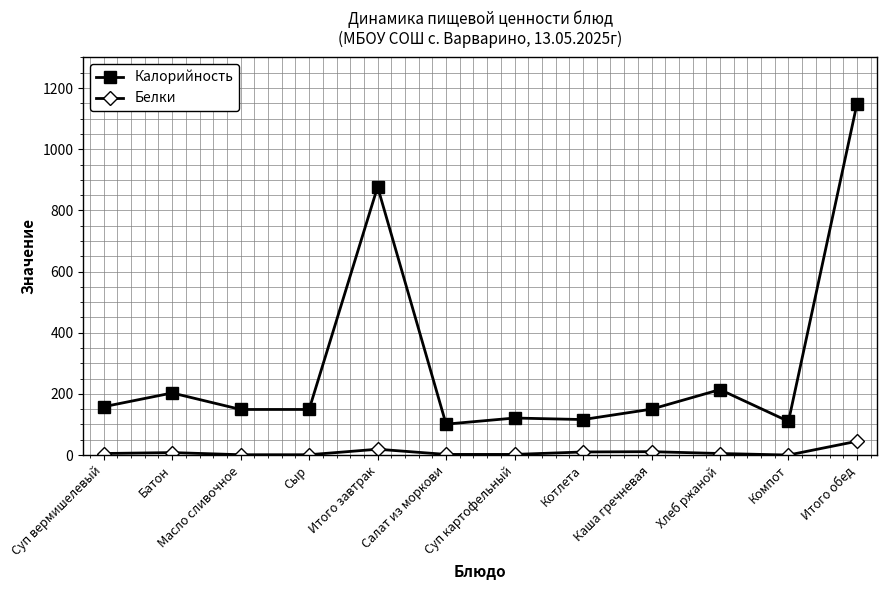

At which label is Калорийность closest to 624?

Итого завтрак